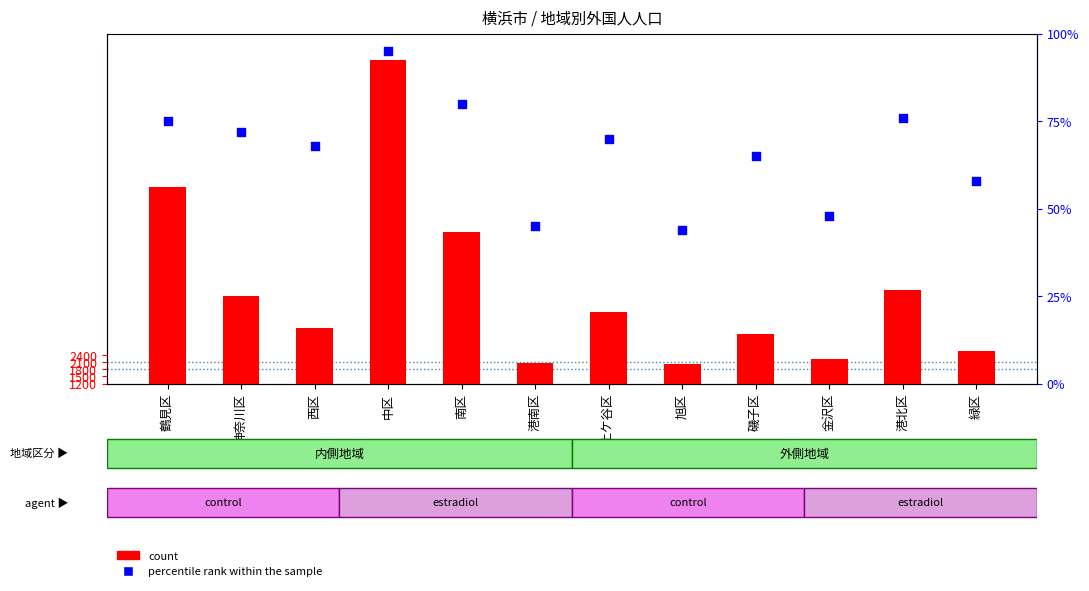

Which series has the largest total across all categories?

count